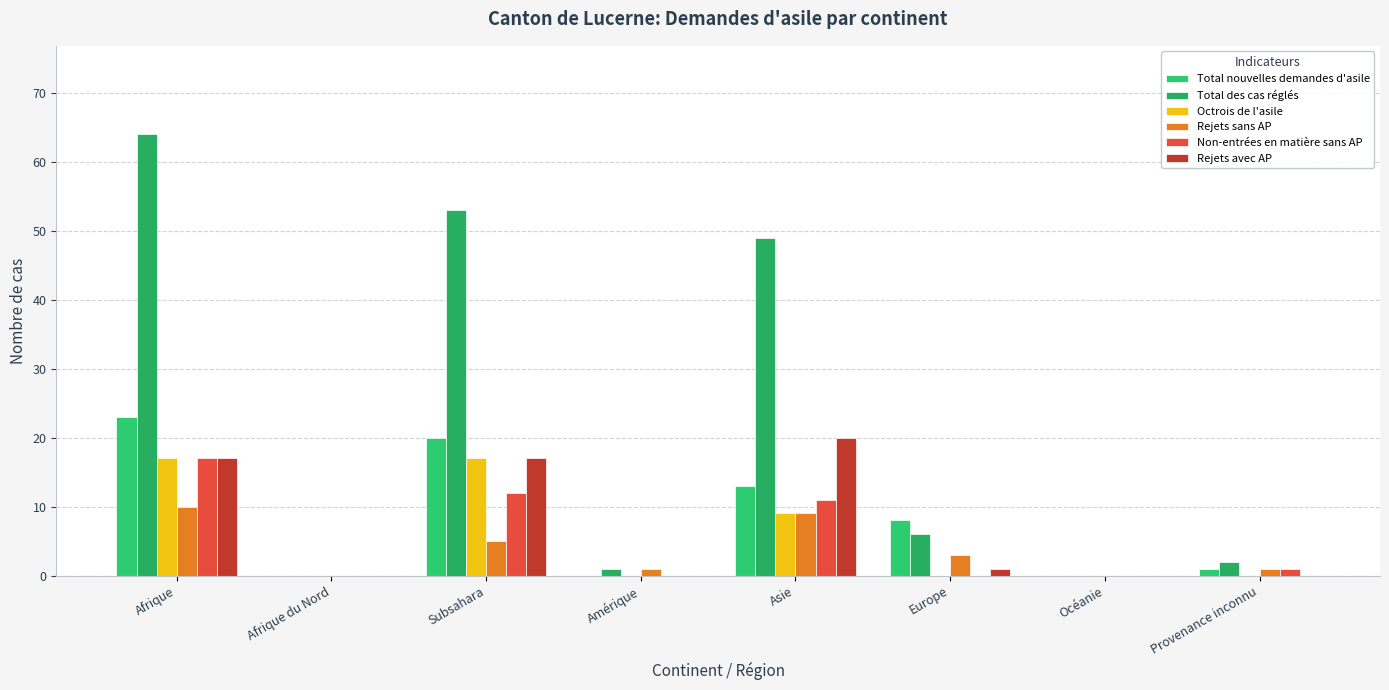

How many data points does each series have?

8